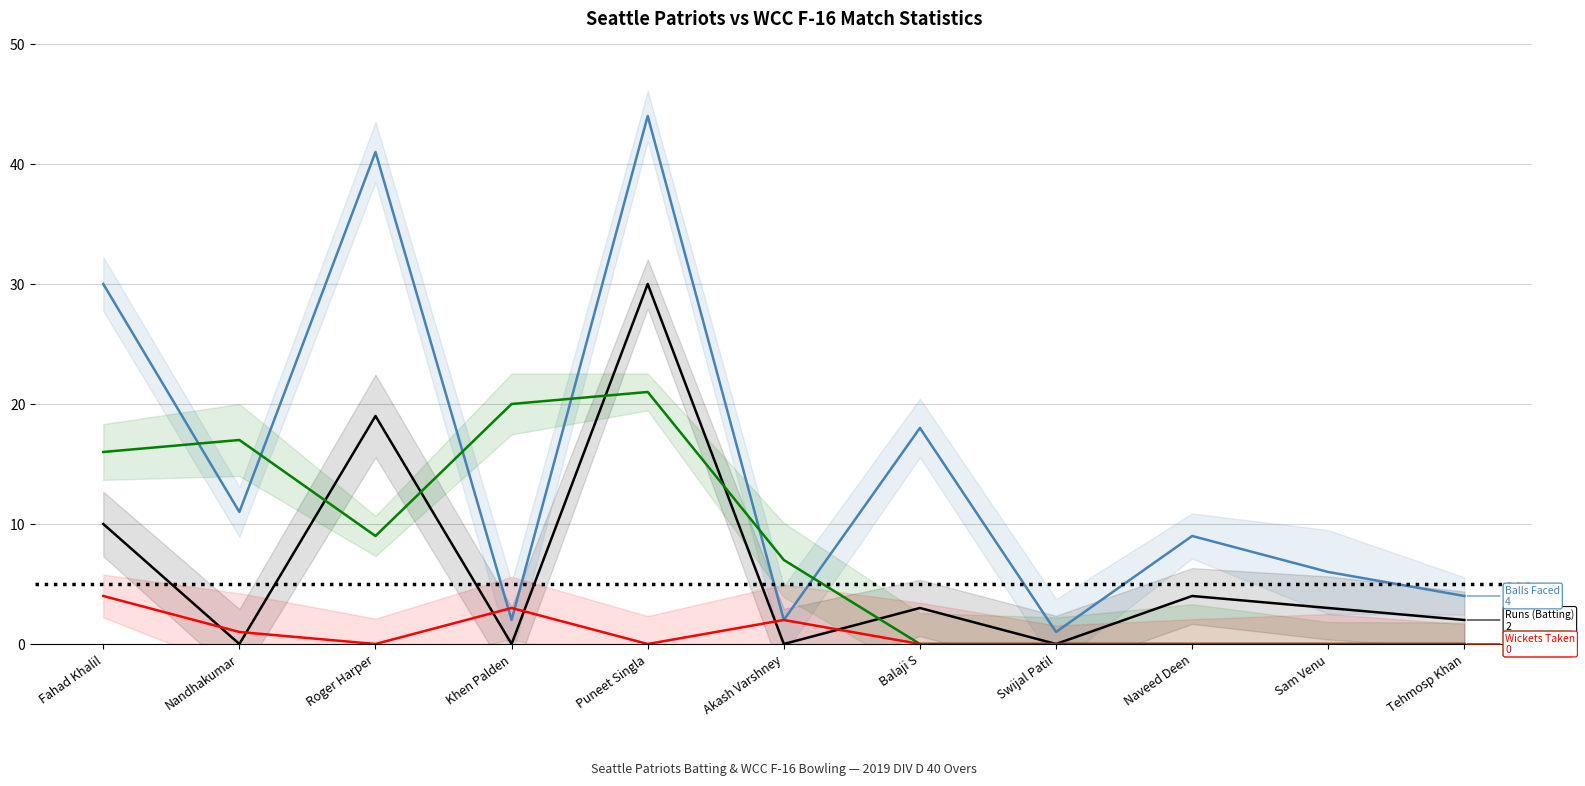

What is the difference between the maximum and minimum values in the Runs (Batting) series?

30